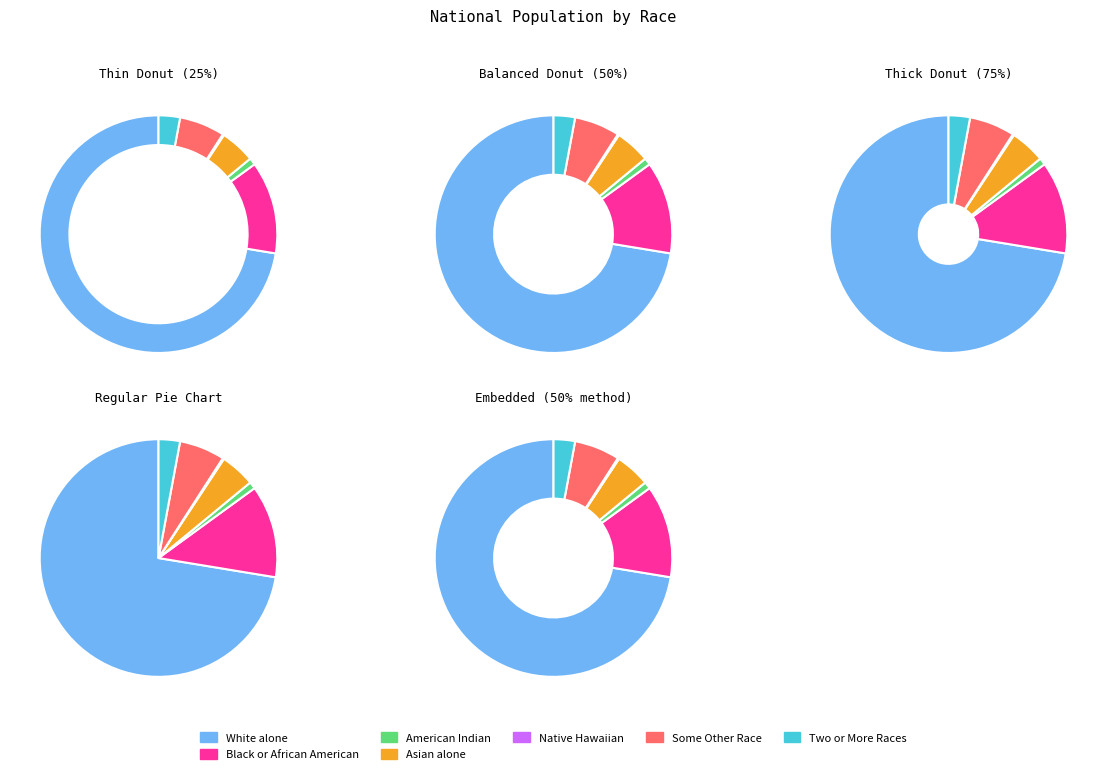

Rank the categories by value from highest to lowest.

White alone, Black or African American alone, Some Other Race alone, Asian alone, Two or More Races, American Indian and Alaska Native, Native Hawaiian and Other Pacific